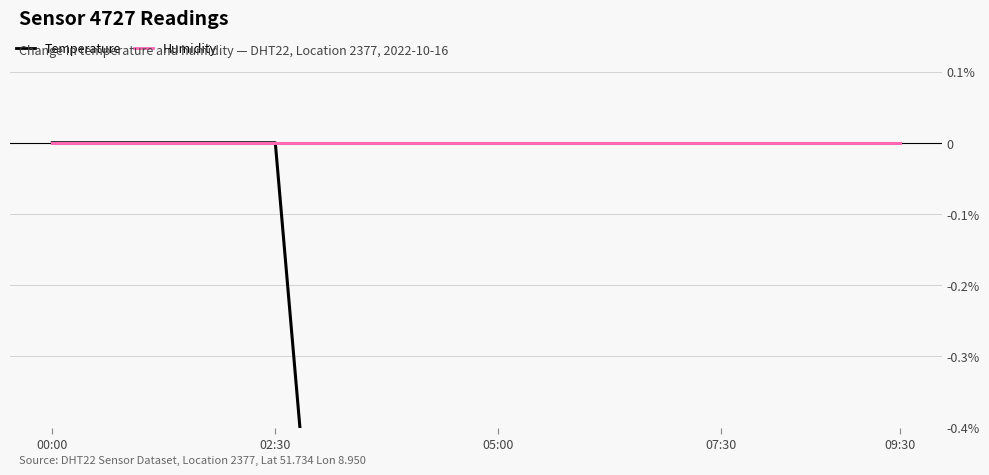

What is the sum of the Temperature values at 07:30 and 9?

-0.7